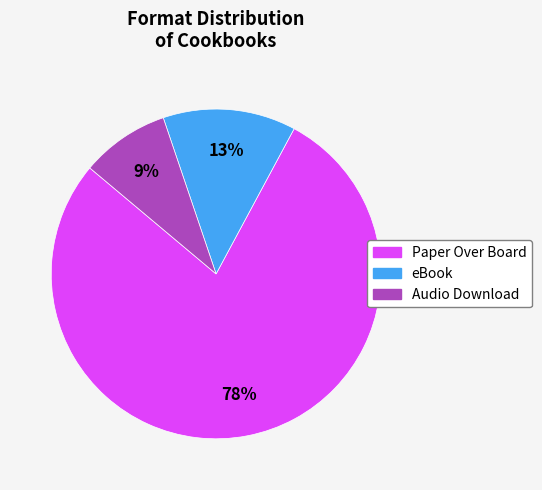

To the nearest percent, what is the average slice percentage?

33%